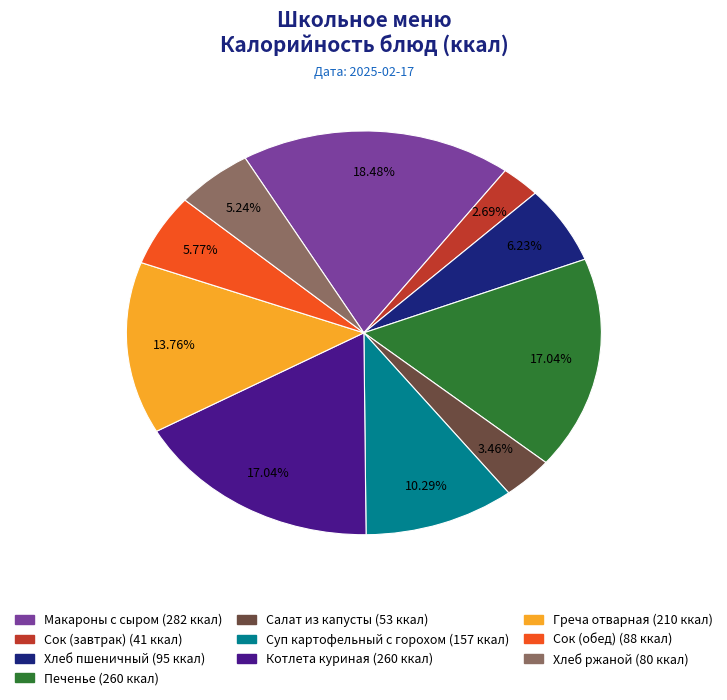

Does any single category account for the majority?

No